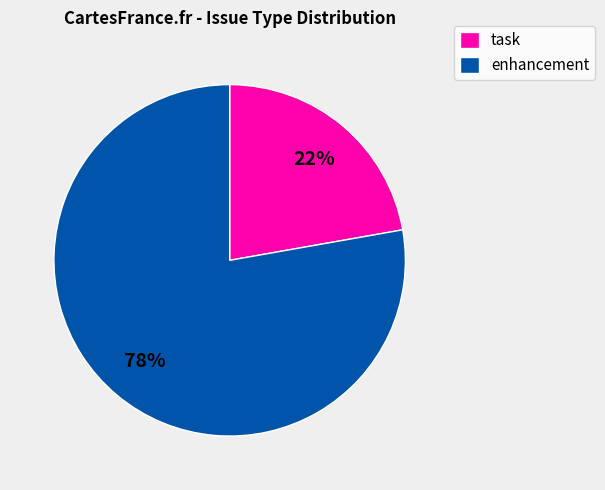

Combined, do task and enhancement account for over 50%?

Yes